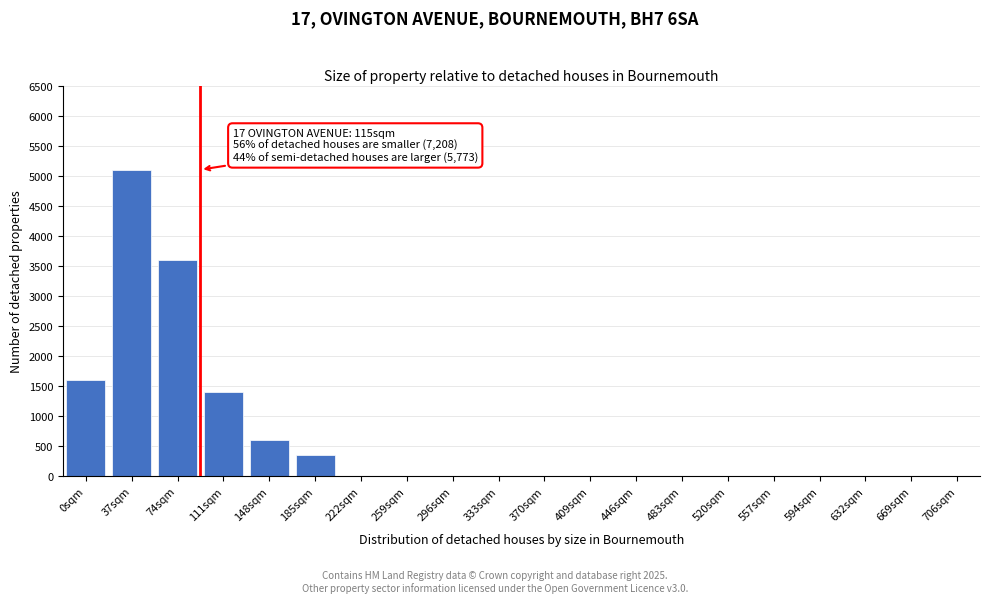

Reading left to right, transcribe all the data shown in this chart.

0sqm=1600	37sqm=5100	74sqm=3600	111sqm=1400	148sqm=600	185sqm=350	222sqm=0	259sqm=0	296sqm=0	333sqm=0	370sqm=0	409sqm=0	446sqm=0	483sqm=0	520sqm=0	557sqm=0	594sqm=0	632sqm=0	669sqm=0	706sqm=0